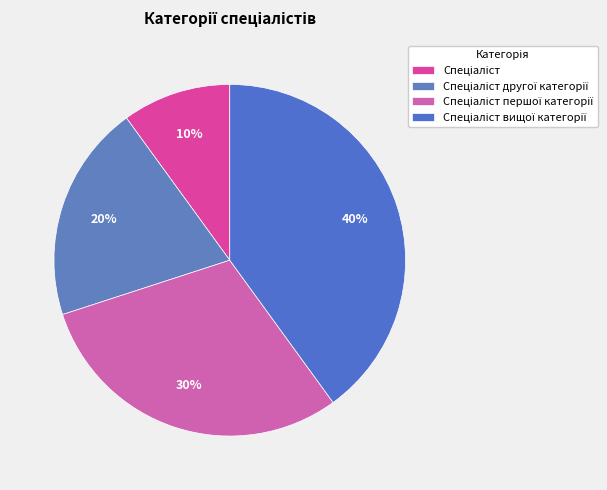

To the nearest percent, what is the difference between the largest and smallest slice percentages?

30%